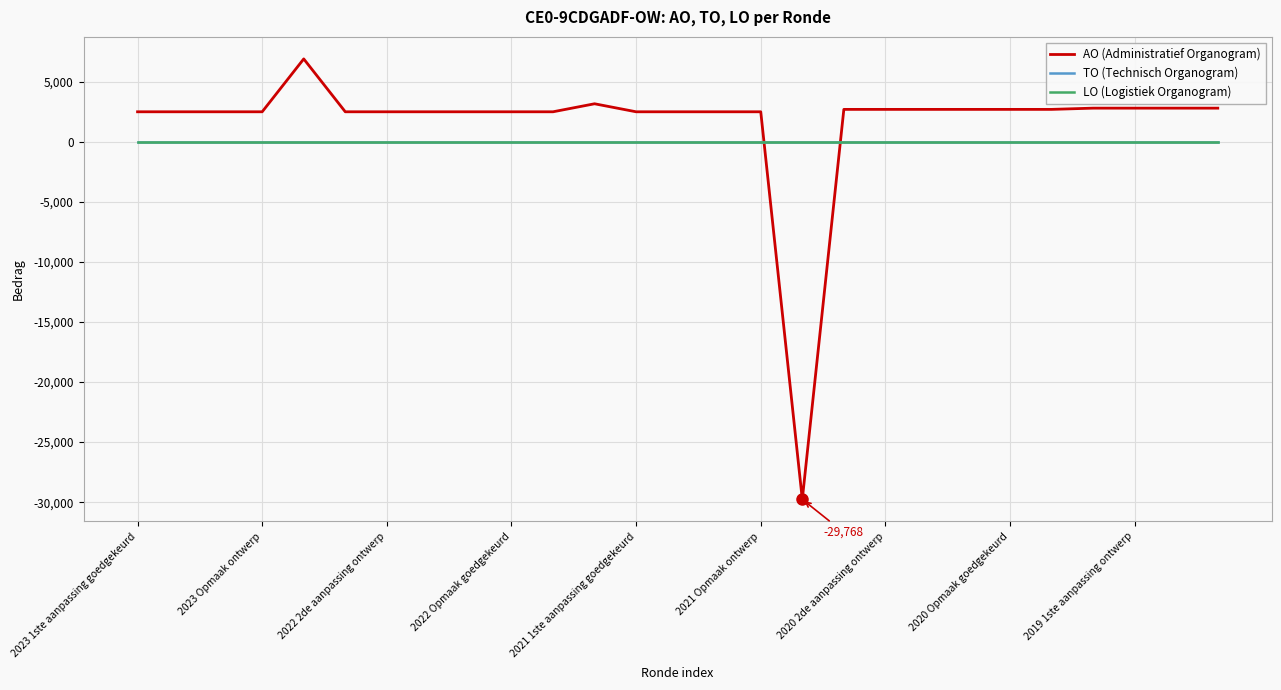

Is this an area chart (filled region under the line)?

No